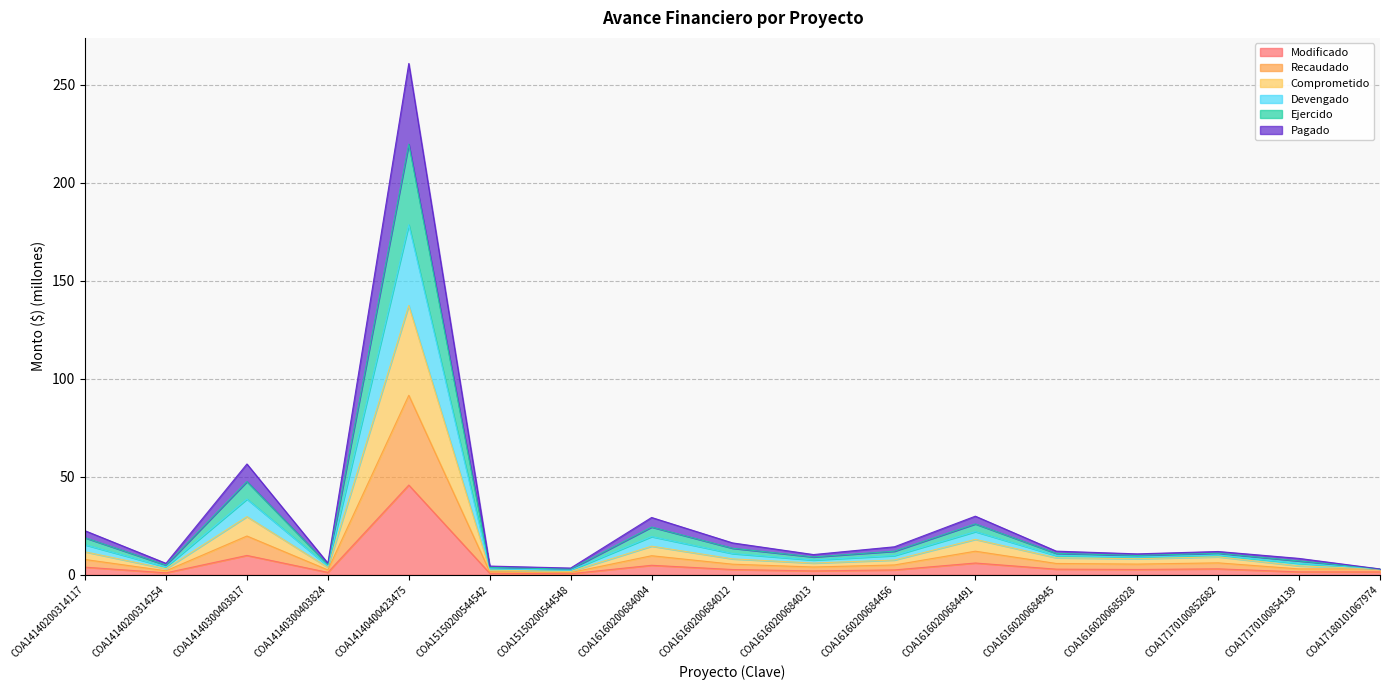

Does the chart display data point markers on the line(s)?

No